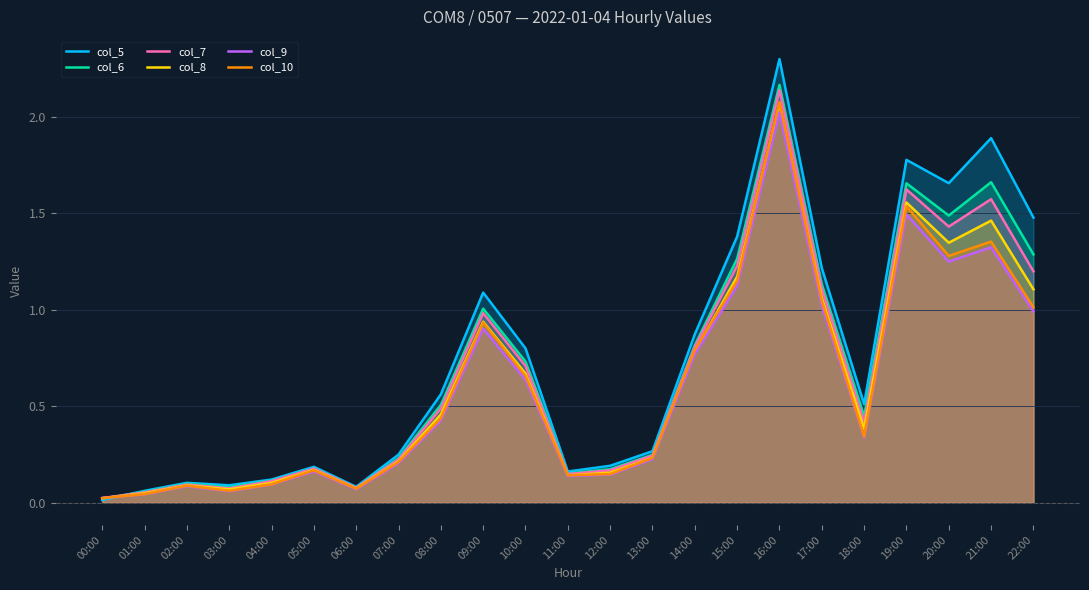

Between 08:00 and 15:00, which series saw the biggest shift?

col_5